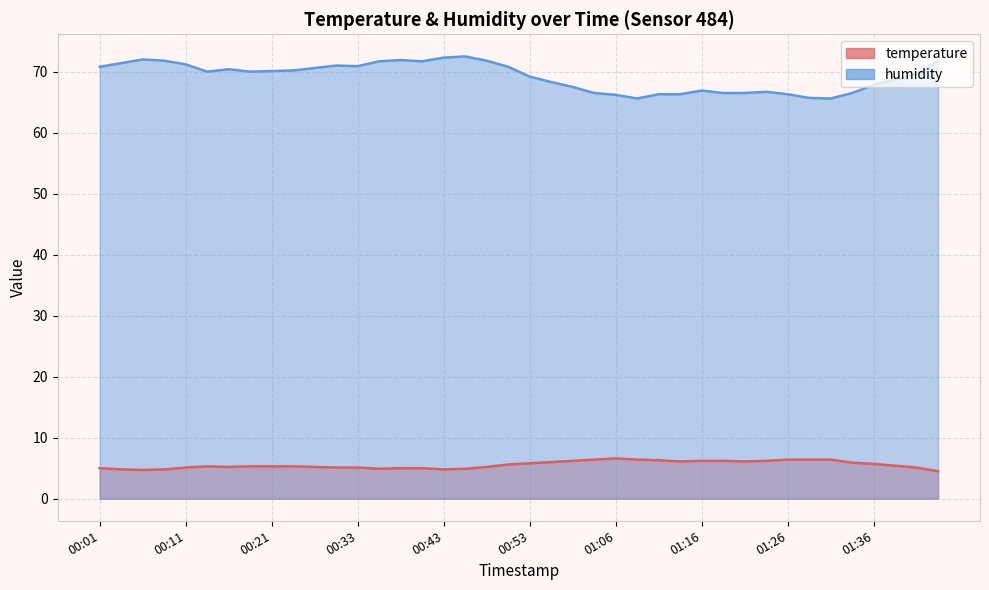

Reading right to left, extract all data points from this chart.

temperature: 01:46=4.5	01:41=5.1	01:38=5.4	01:36=5.7	01:33=5.9	01:31=6.4	01:28=6.4	01:26=6.4	01:23=6.2	01:21=6.1	01:18=6.2	01:16=6.2	01:13=6.1	01:11=6.3	01:08=6.4	01:06=6.6	01:03=6.4	00:58=6.2	00:56=6.0	00:53=5.8	00:51=5.6	00:48=5.2	00:46=4.9	00:43=4.8	00:41=5.0	00:38=5.0	00:36=4.9	00:33=5.1	00:31=5.1	00:28=5.2	00:23=5.3	00:21=5.3	00:18=5.3	00:16=5.2	00:13=5.3	00:11=5.1	00:08=4.8	00:06=4.7	00:03=4.8	00:01=5.0
humidity: 01:46=71.7	01:41=69.6	01:38=68.7	01:36=67.8	01:33=66.5	01:31=65.6	01:28=65.7	01:26=66.3	01:23=66.7	01:21=66.5	01:18=66.5	01:16=66.9	01:13=66.3	01:11=66.3	01:08=65.6	01:06=66.2	01:03=66.5	00:58=67.5	00:56=68.3	00:53=69.2	00:51=70.8	00:48=71.8	00:46=72.5	00:43=72.3	00:41=71.7	00:38=71.9	00:36=71.7	00:33=70.9	00:31=71.0	00:28=70.6	00:23=70.2	00:21=70.1	00:18=70.0	00:16=70.4	00:13=70.0	00:11=71.2	00:08=71.8	00:06=72.0	00:03=71.4	00:01=70.8